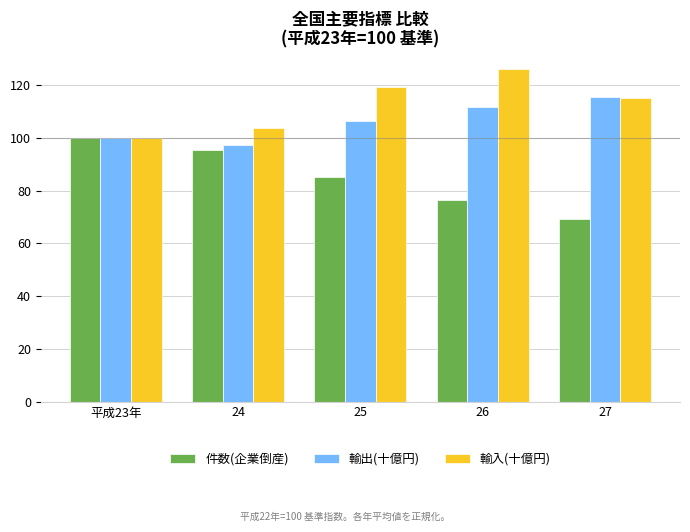

Rank the series by their average value, from highest to lowest.

輸入(十億円), 輸出(十億円), 件数(企業倒産)